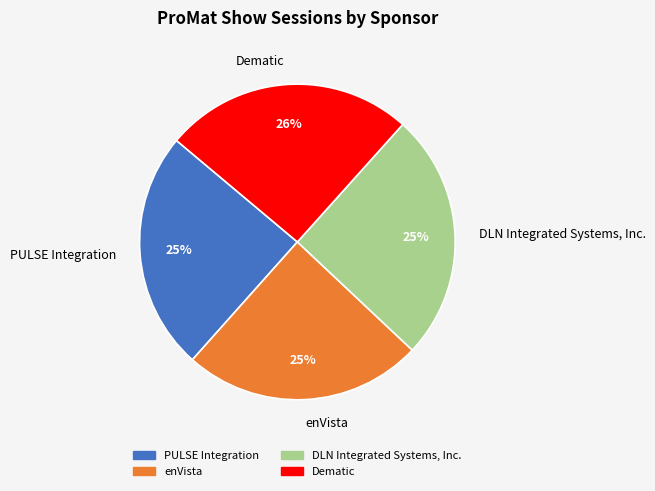

Do DLN Integrated Systems, Inc. and enVista together represent more than half of the pie?

No